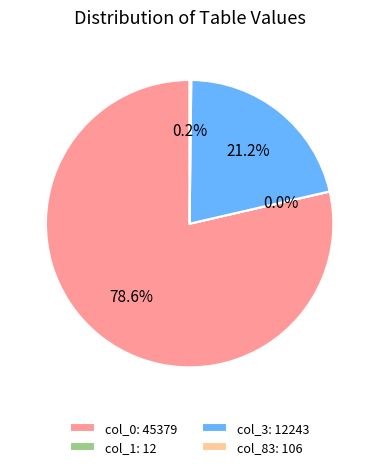

What portion of the pie excludes col_0: 45379?

21.4%